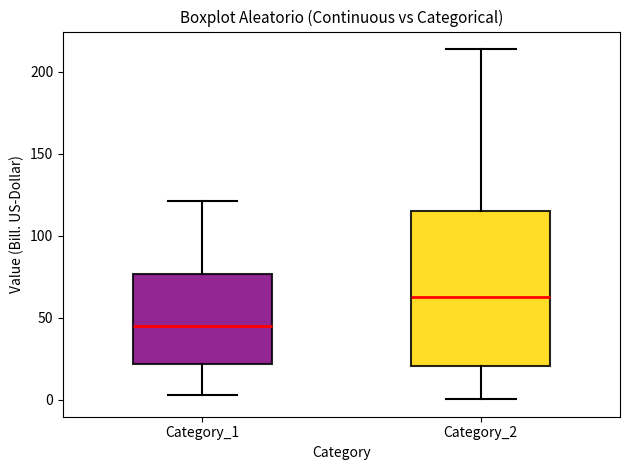

Reading left to right, read every box against the y-axis: the position of its median line, the range the box covers, and the ends of its whiskers. The values are not printed on the chart, so give them approximately, as read against the axis.

Category_1: median 45, box 20 to 75, whiskers 5 to 120
Category_2: median 65, box 20 to 115, whiskers 0 to 215